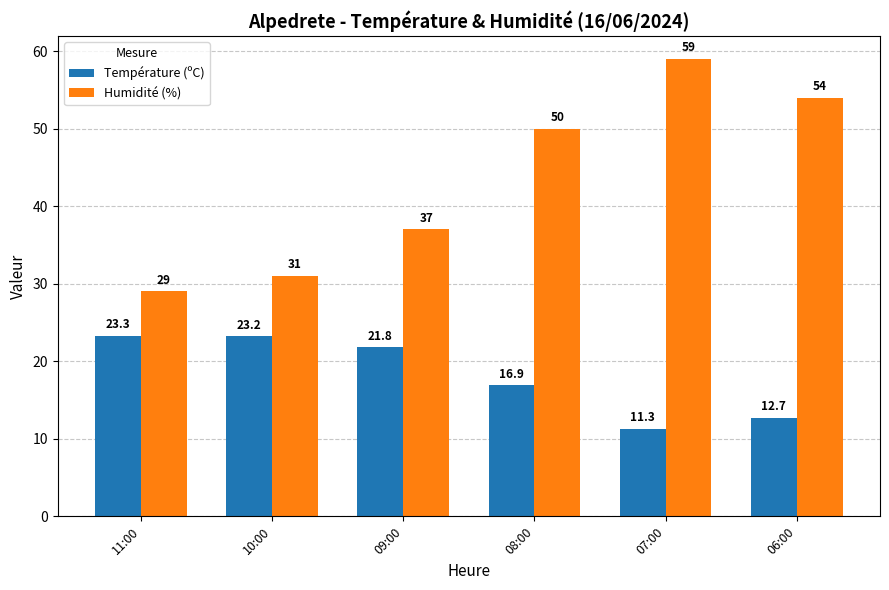

Rank the categories by Humidité (%) value from lowest to highest.

11:00, 10:00, 09:00, 08:00, 06:00, 07:00